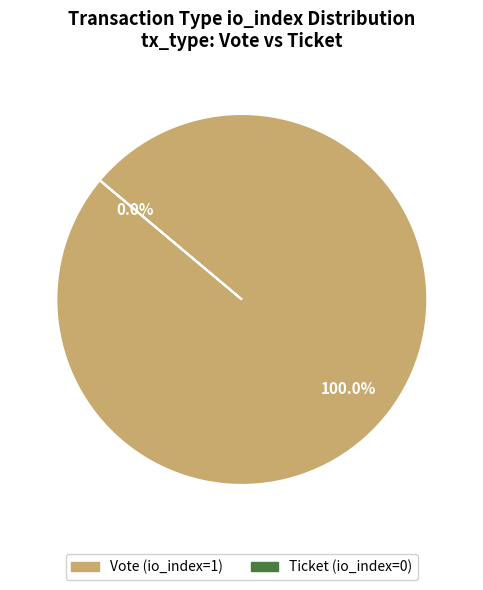

What is the majority slice?

Vote (io_index=1)